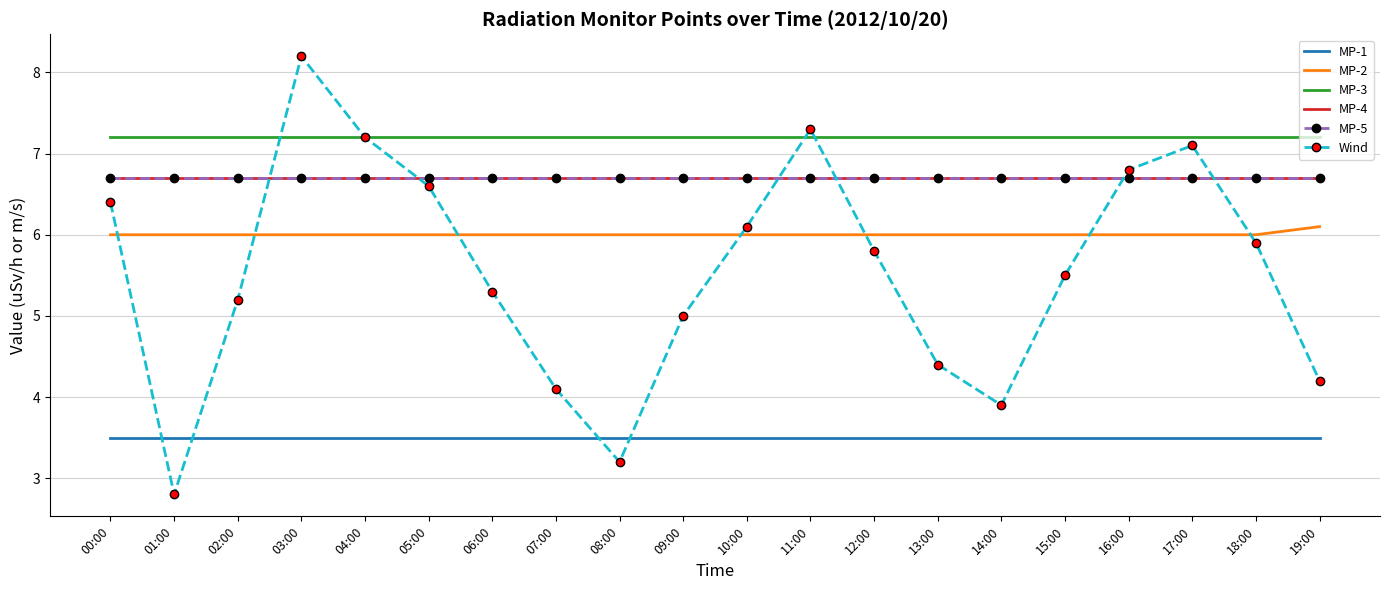

What is the minimum value for MP-1?

3.5